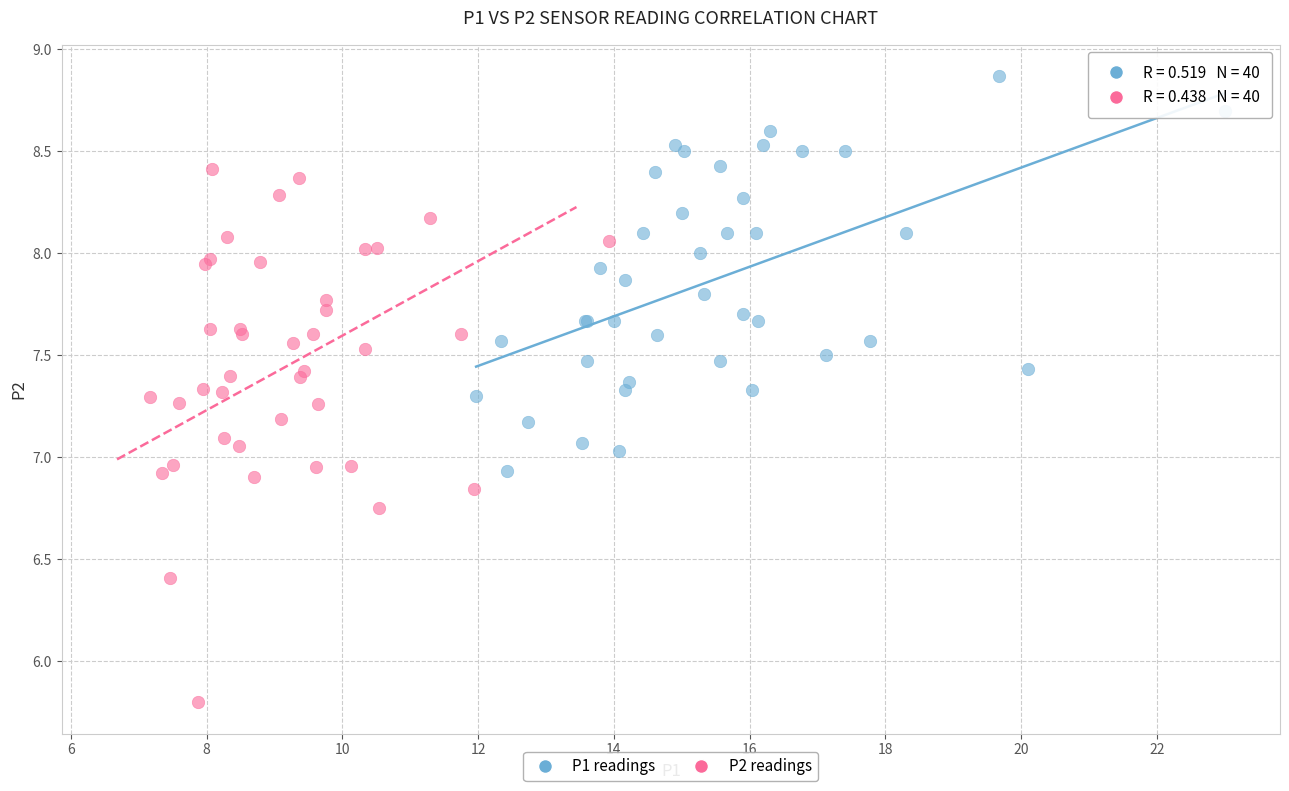

Which series reaches the minimum Y coordinate?

P2 readings